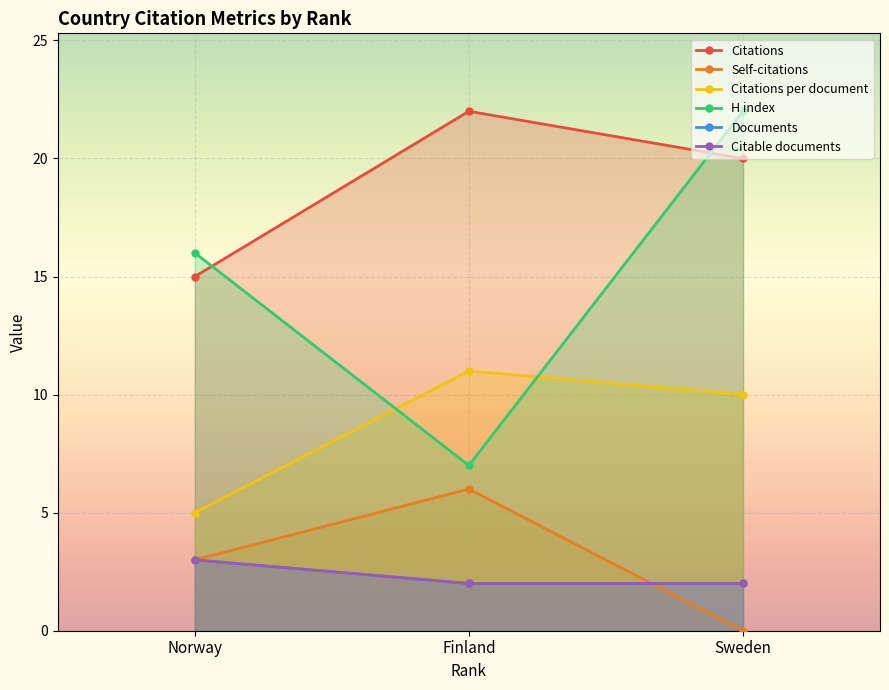

What are all the series names shown in the legend?

Citations, Self-citations, Citations per document, H index, Documents, Citable documents